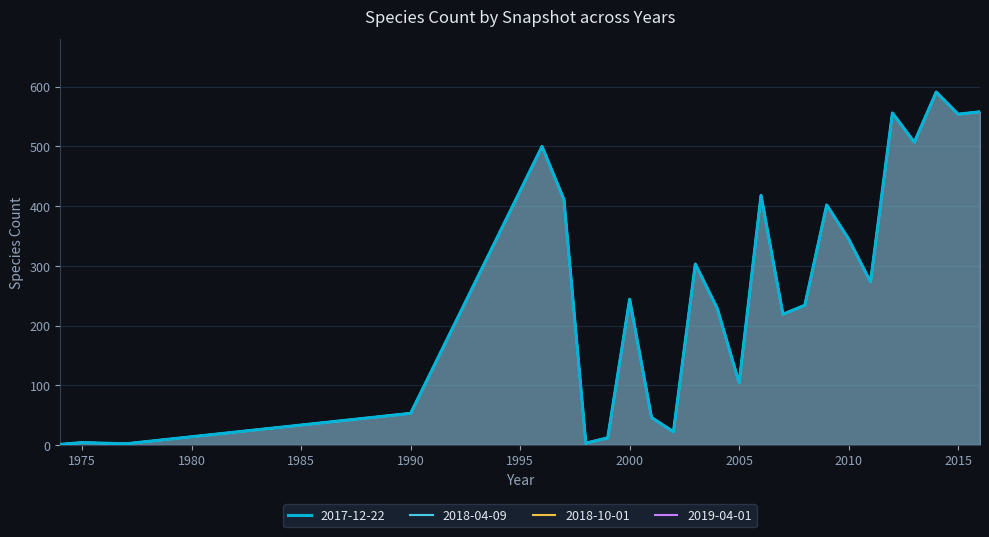

At which category does 2017-12-22 reach its first local valley?

1977